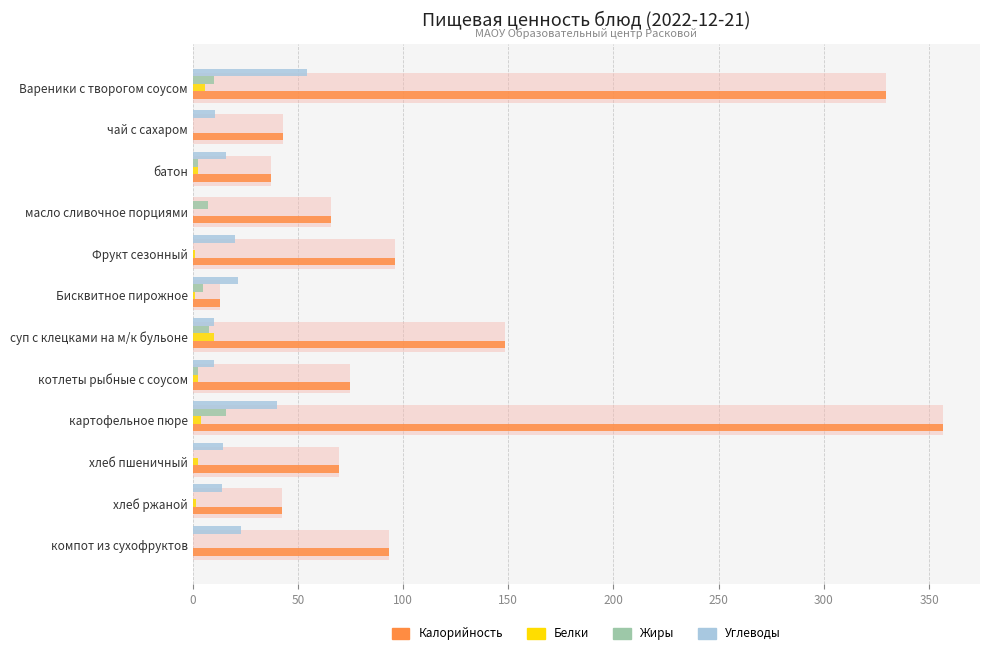

The Углеводы series shows 65.2 at картофельное пюре. True or false?

False